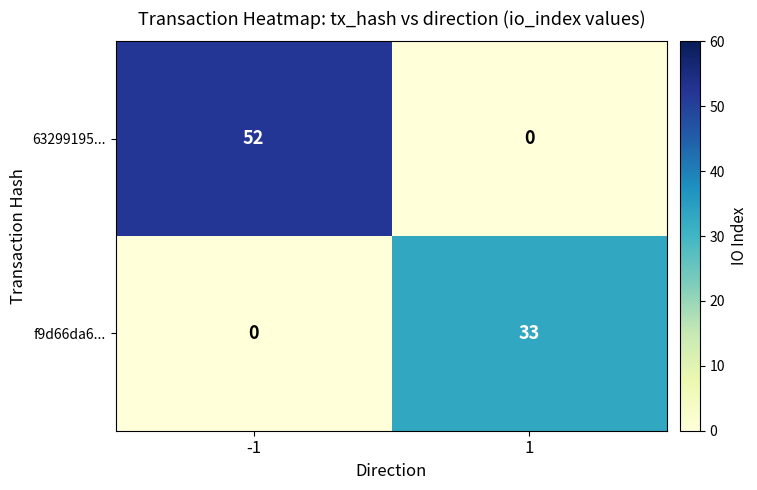

The value of f9d66da6... at 1 is 49. True or false?

False